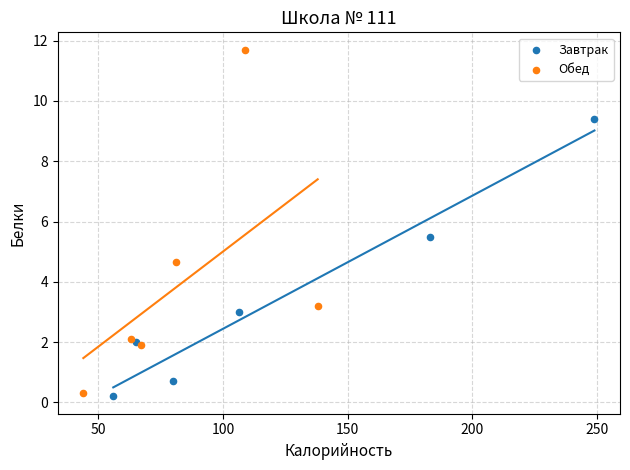

Which series reaches the maximum Y coordinate?

Обед